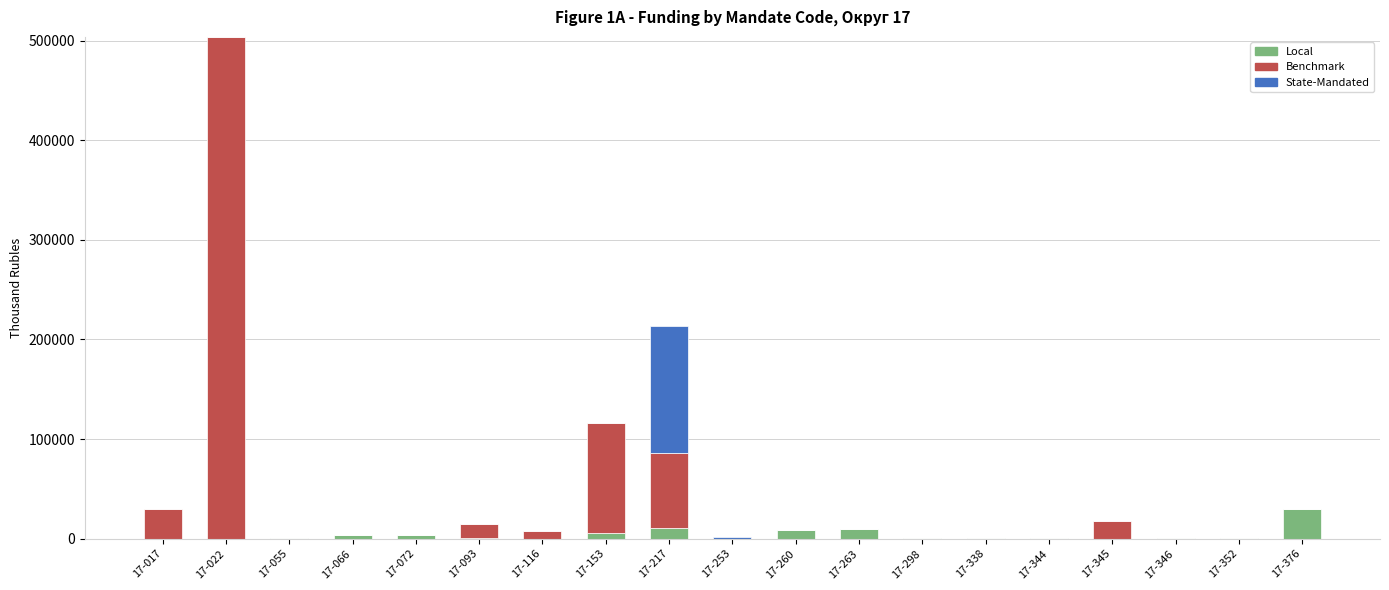

At which label does Local reach its peak?

17-376